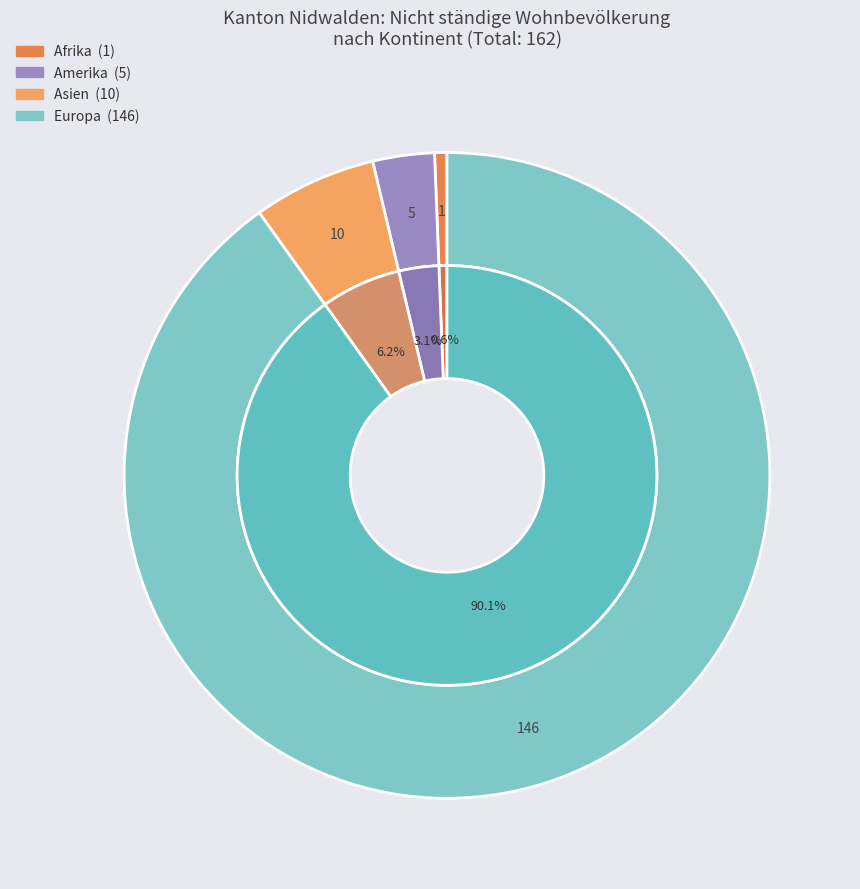

To the nearest percent, what percentage of the pie is Asien?

6%